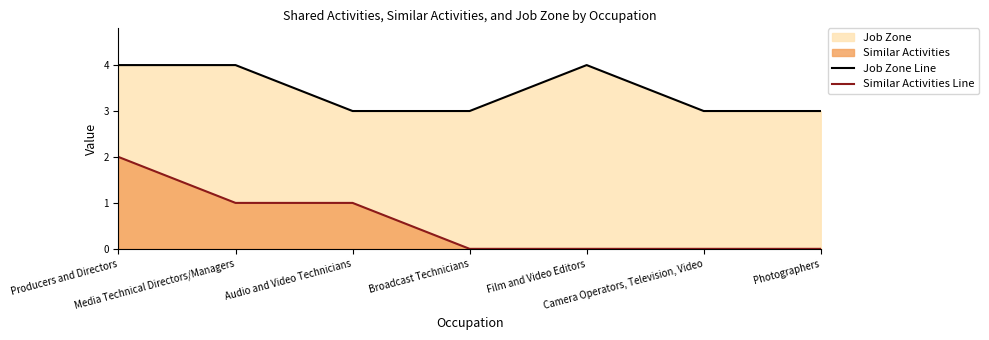

The value of Similar Activities Line at Film and Video Editors is 0. True or false?

True